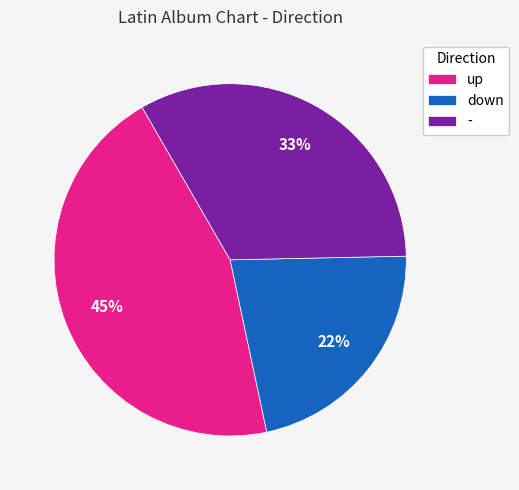

To the nearest percent, what portion does - represent?

33%